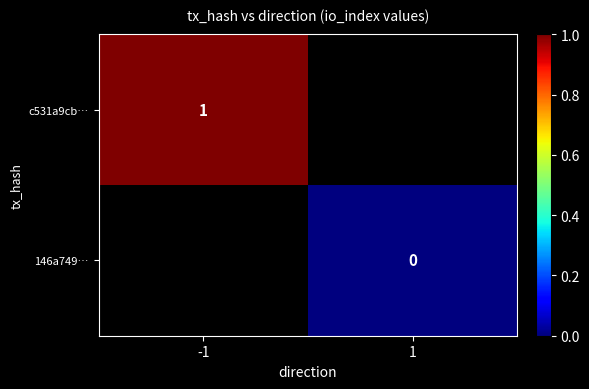

The c531a9cb… series shows 1 at -1. True or false?

True